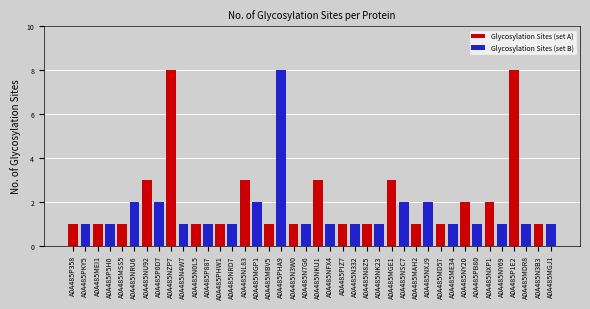

The Glycosylation Sites (set B) series shows 1 at A0A485N8Z5. True or false?

True